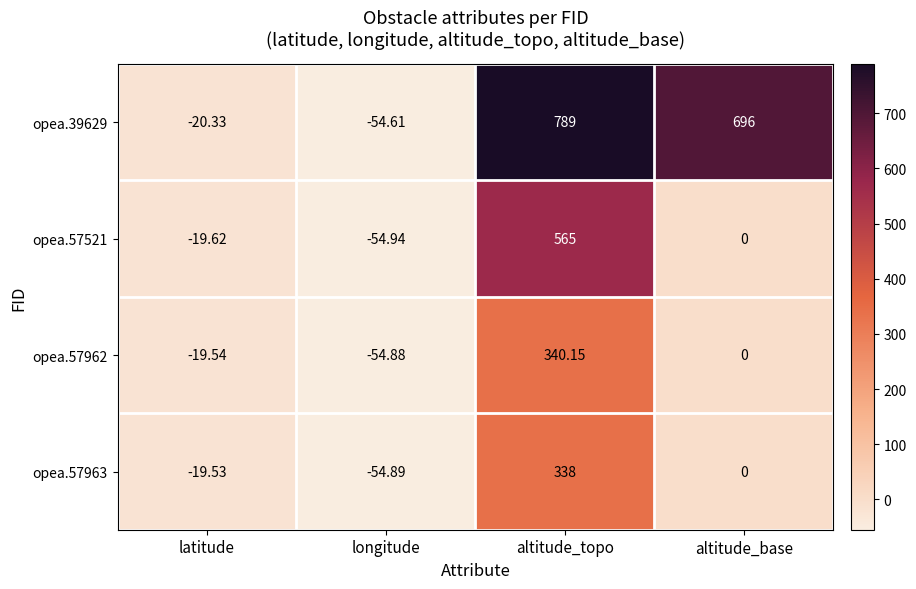

Rank the categories by opea.57963 value from highest to lowest.

altitude_topo, altitude_base, latitude, longitude